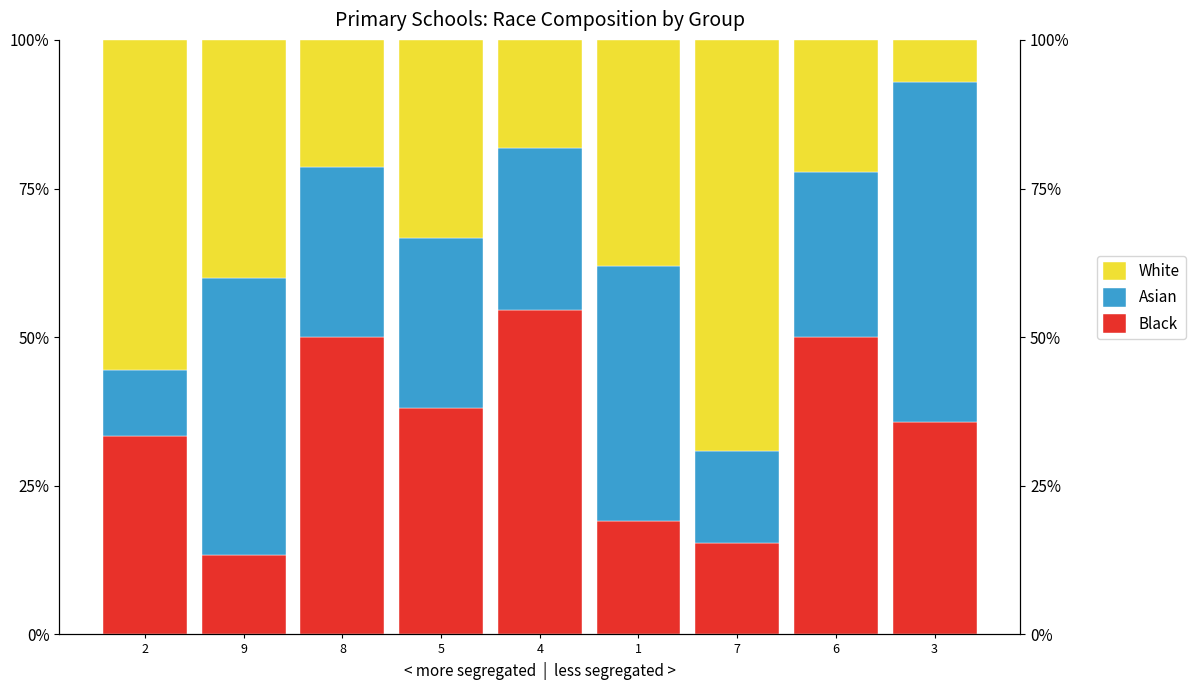

What position from the left is 2?

1